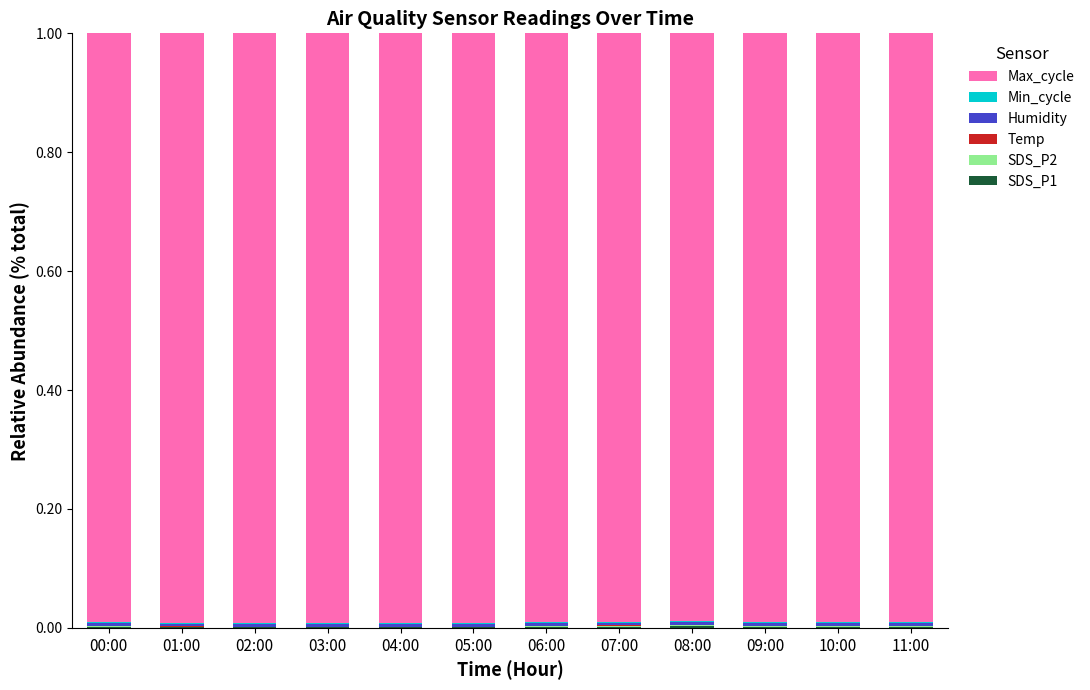

Which series has the largest total across all categories?

Max_cycle